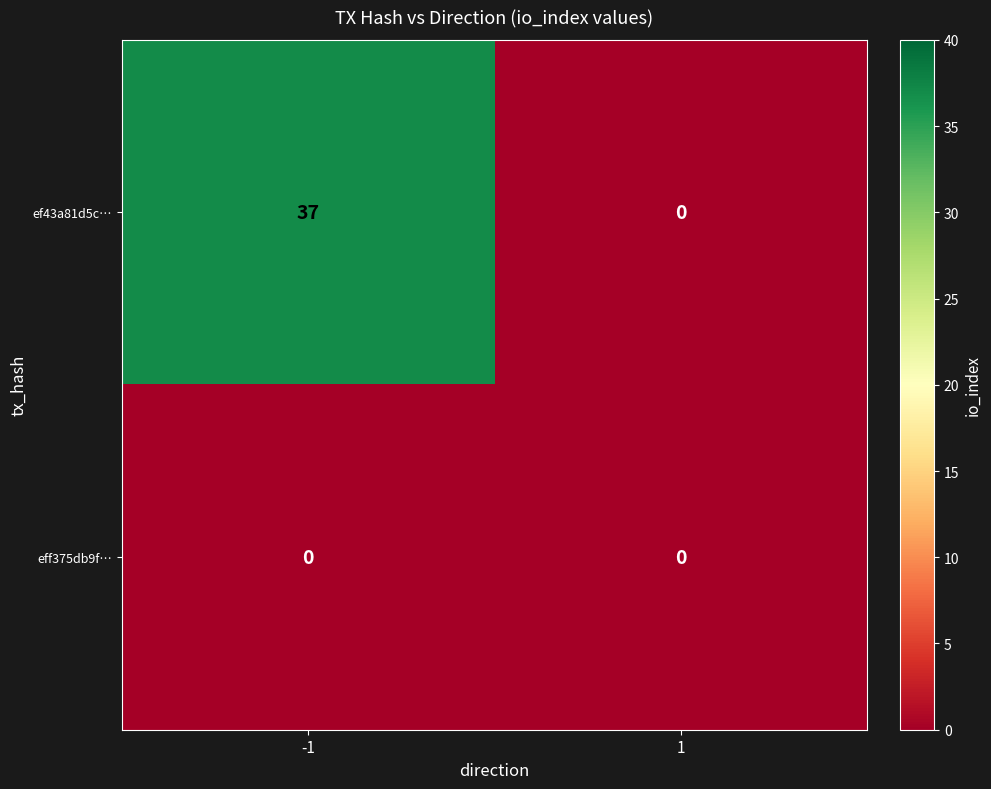

What is the total value across all series at -1?

37